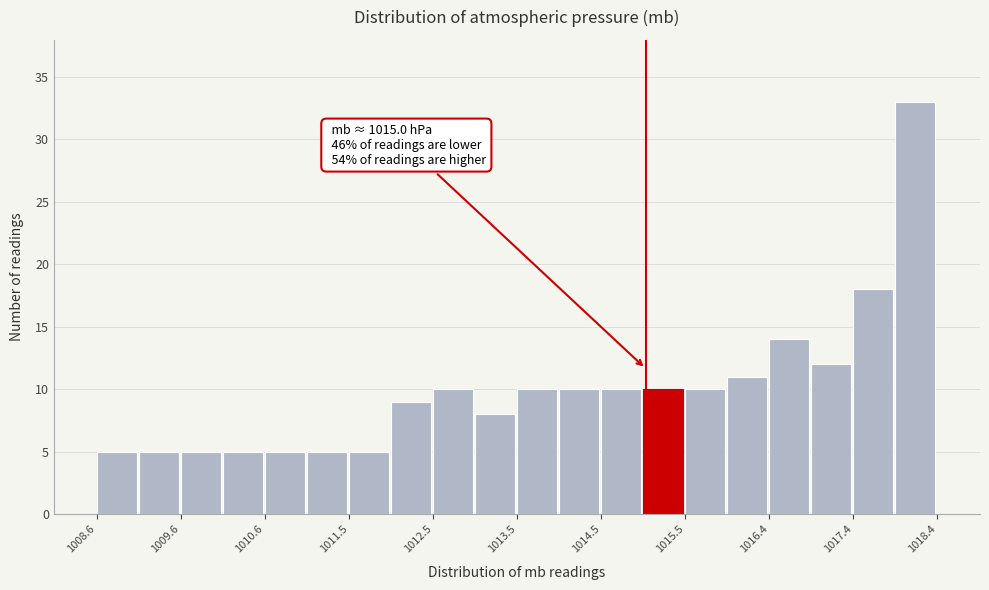

Which range on the x-axis has the tallest bar?

1017.91 to 1018.40